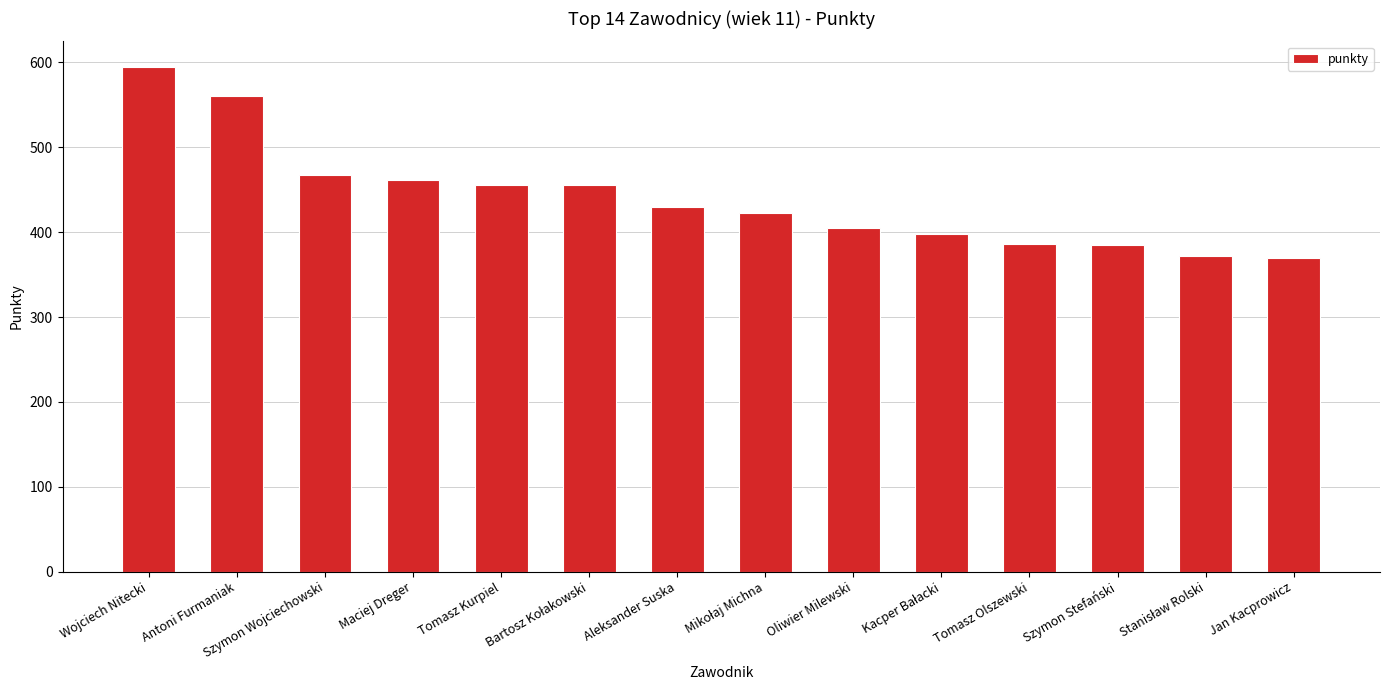

What is the difference between the maximum and second lowest values?

223